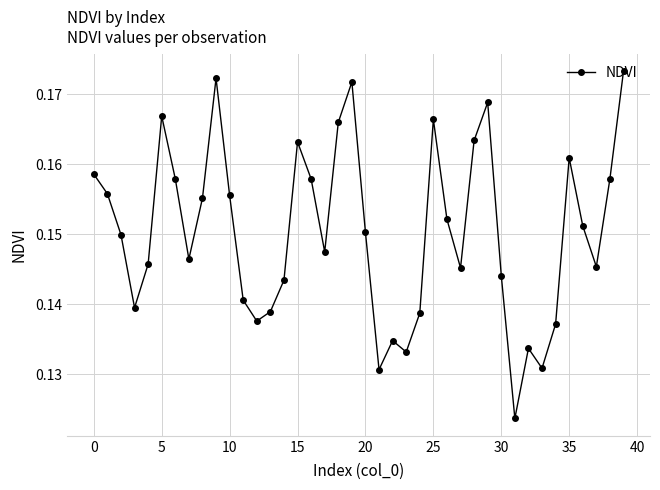

Count the number of categories in the chart.

40